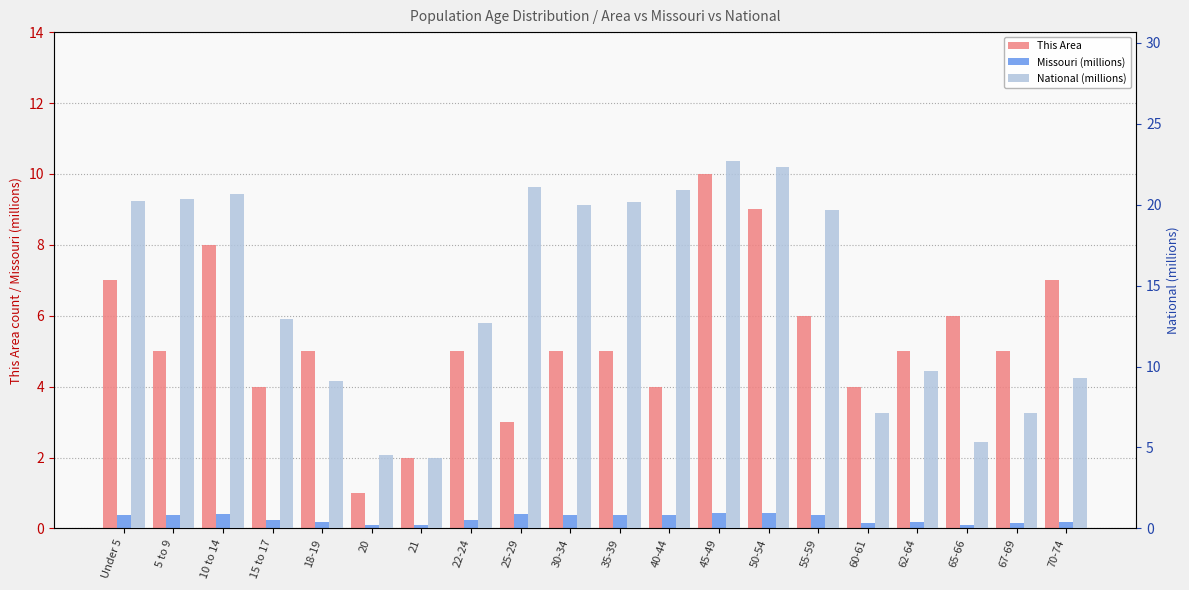

What is the difference between the highest and lowest values at 5 to 9?

20.0